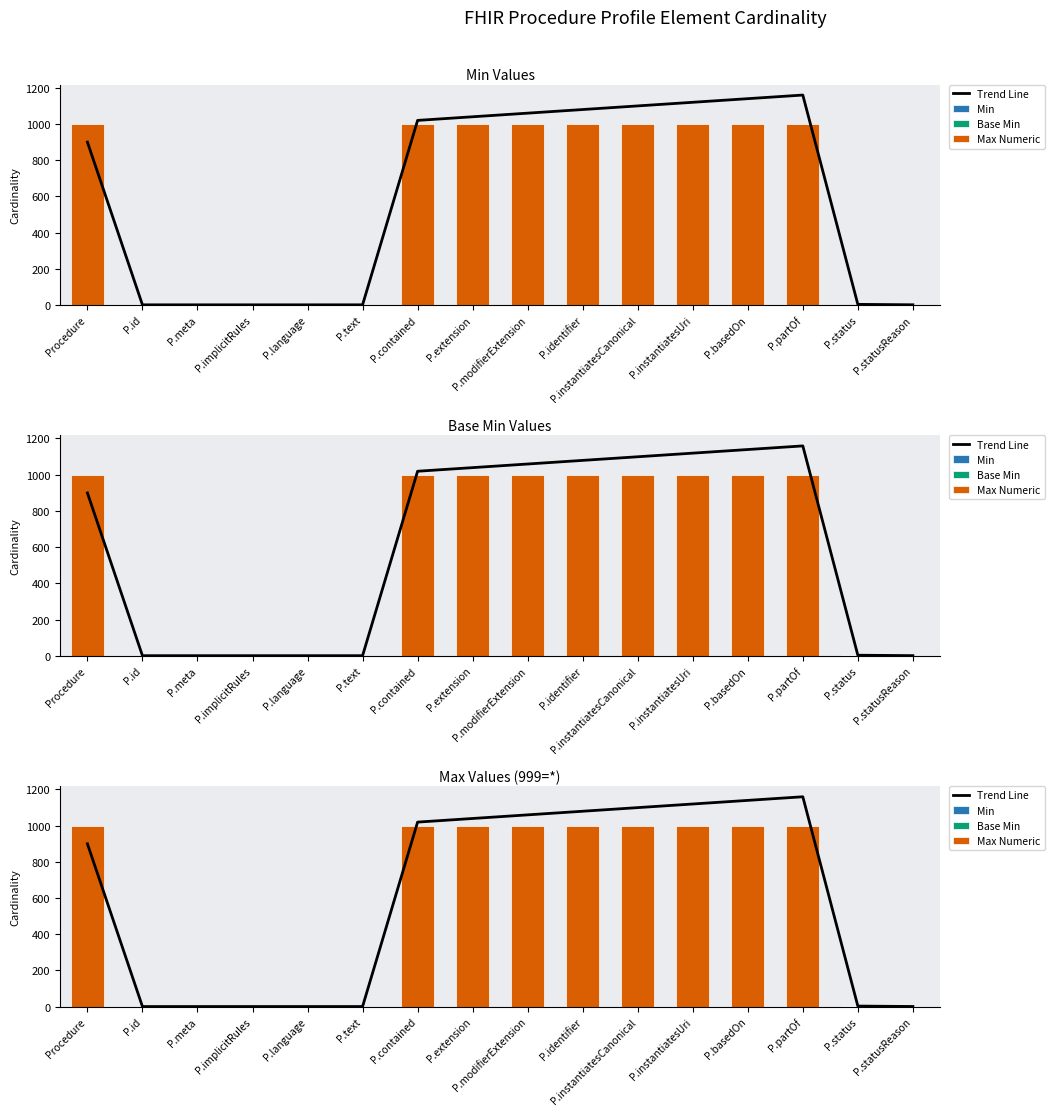

At P.instantiatesCanonical, list the series in order from smallest to largest.

Min, Base Min, Max Numeric, Trend Line